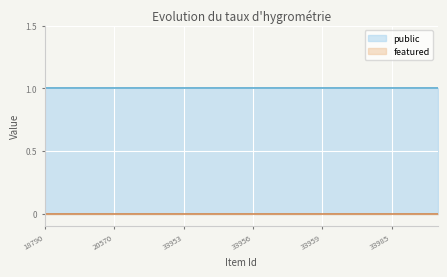

Which series has the largest range (max minus min)?

public